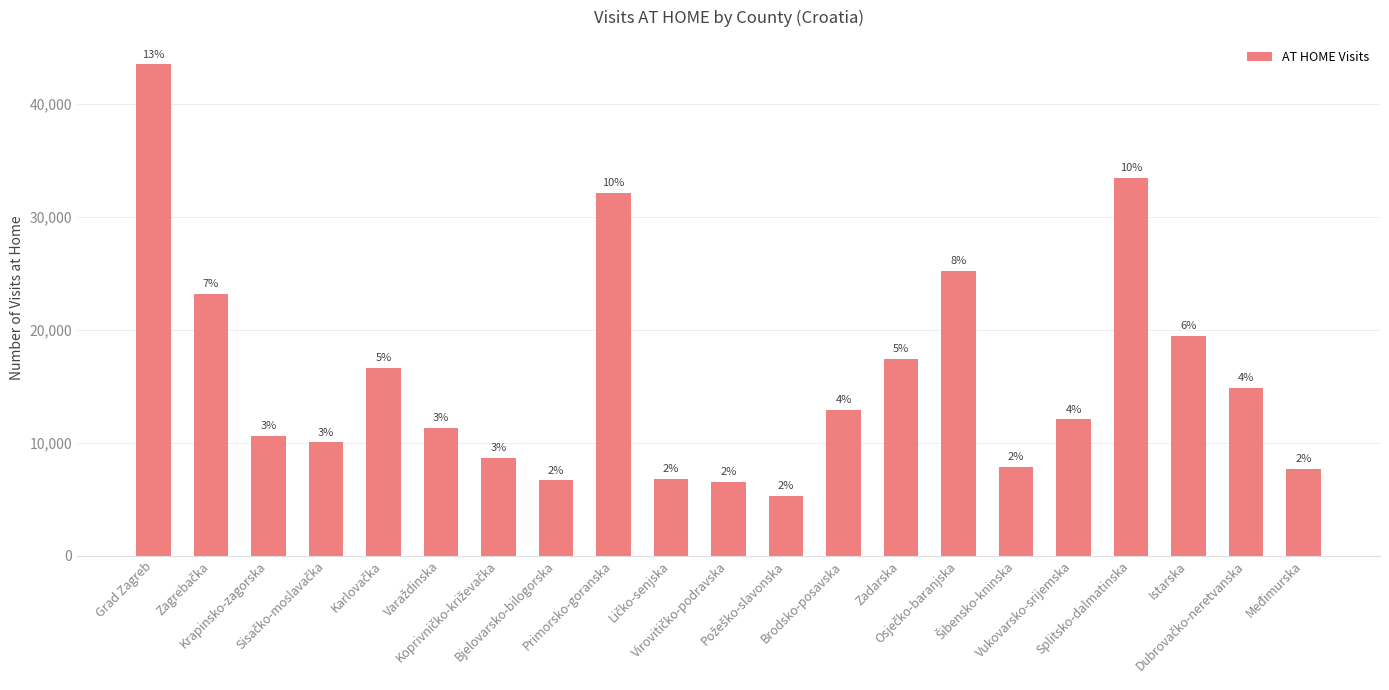

What is the change in value from Sisačko-moslavačka to Zadarska?

+7349